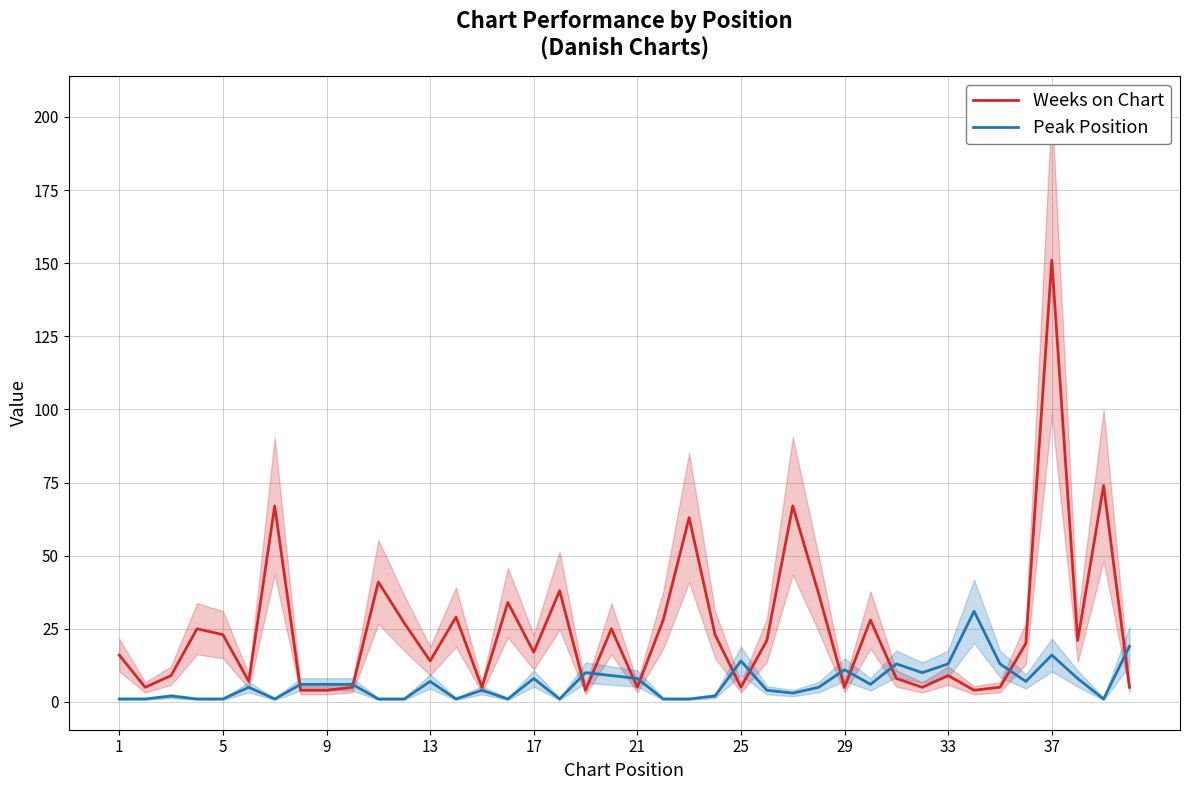

True or false: Peak Position has a value of 14 at 25.

True